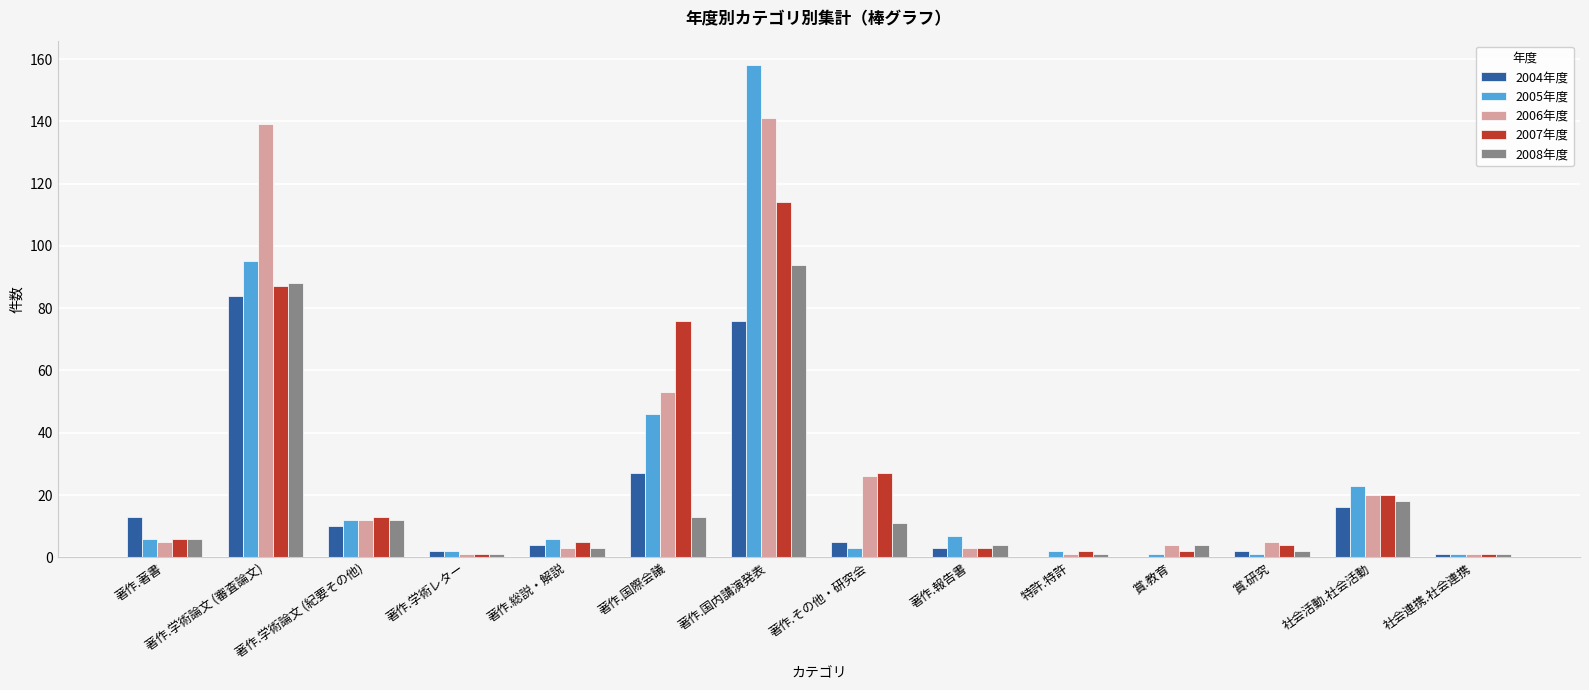

Which series has the largest range (max minus min)?

2005年度